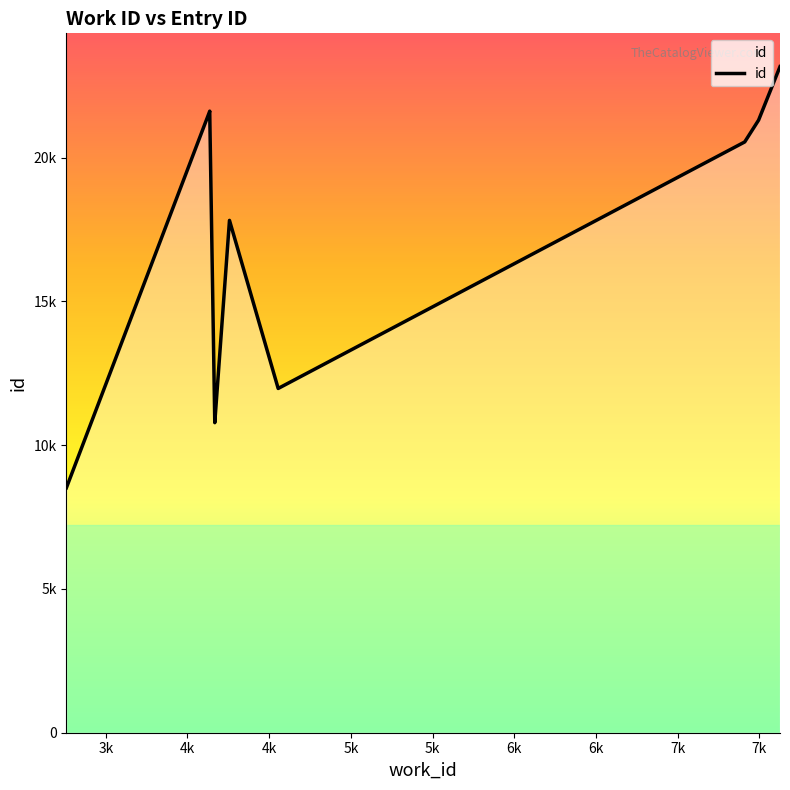

Reading left to right, transcribe all the data shown in this chart.

8517	21609	21614	10783	10782	17816	11971	20543	21302	23162